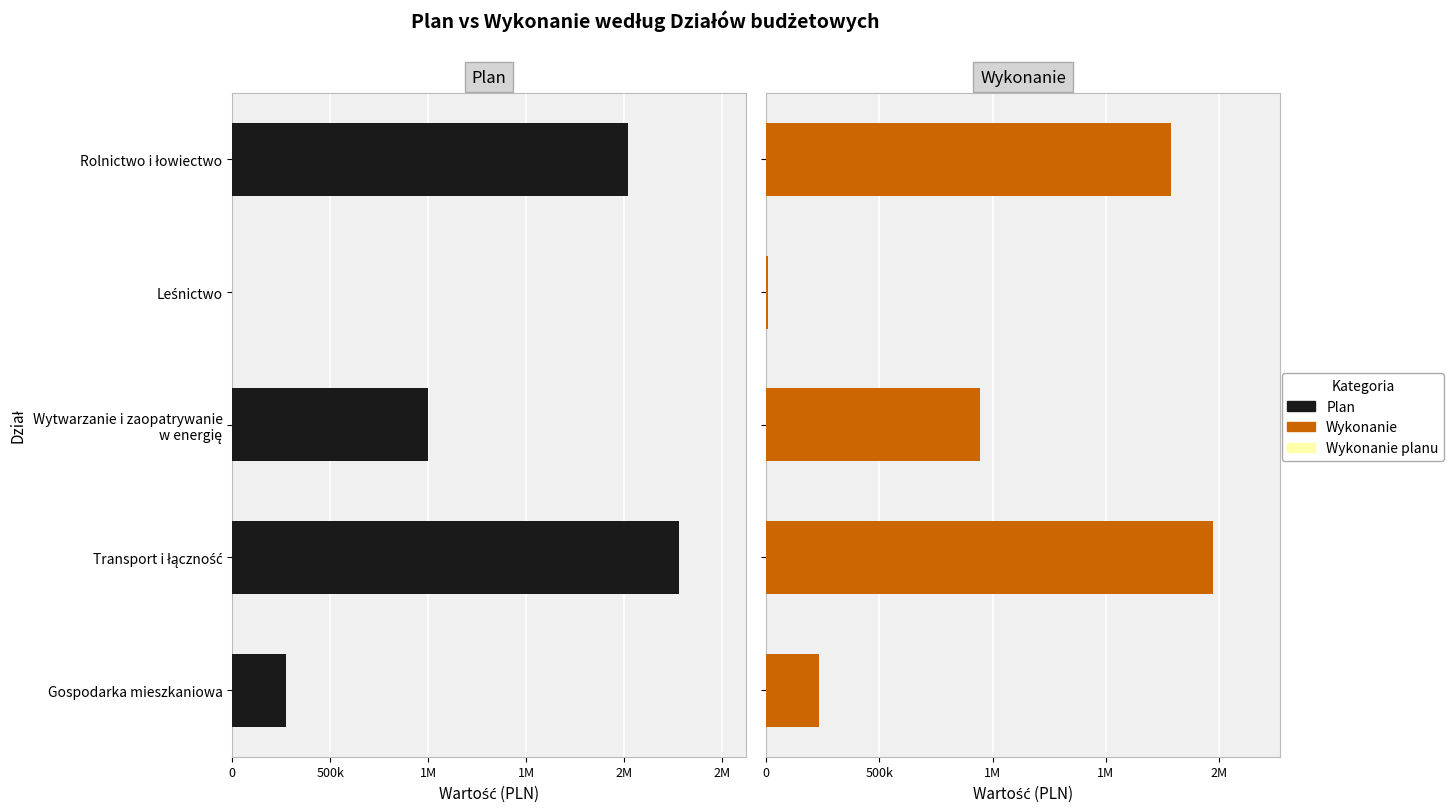

What is the difference between the highest and lowest values at 2M?

38609.0